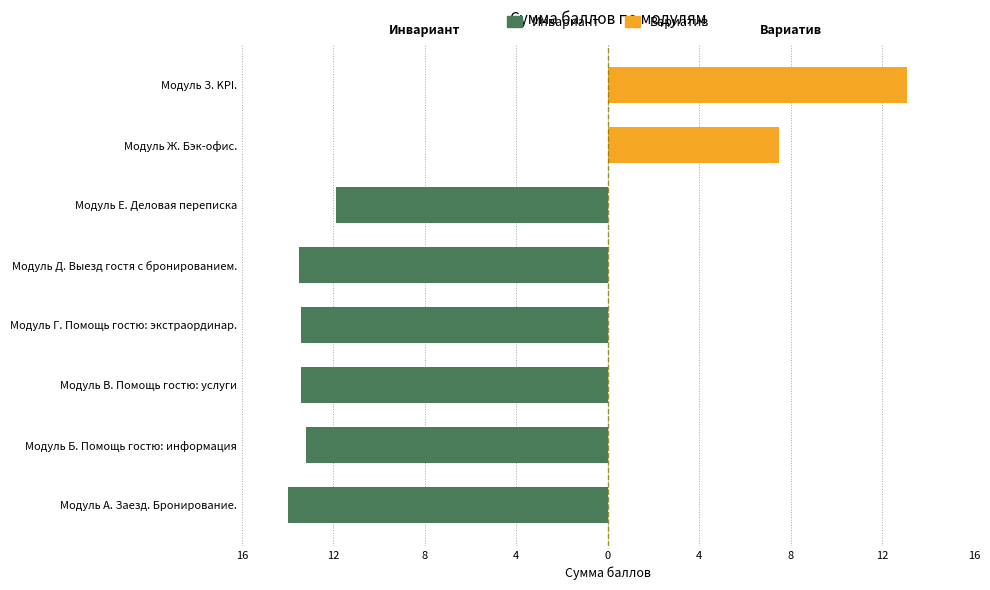

What is the average value?

-13.2